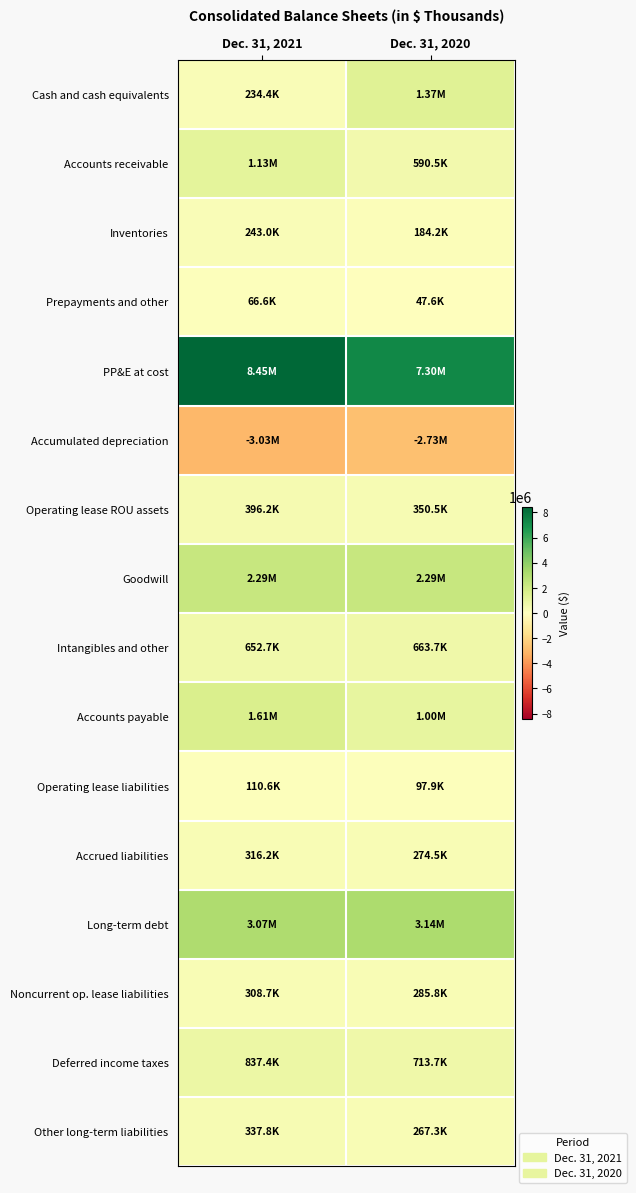

Reading left to right, extract all data points from this chart.

Cash and cash equivalents: Dec. 31, 2021=234444	Dec. 31, 2020=1368318
Accounts receivable: Dec. 31, 2021=1130485	Dec. 31, 2020=590526
Inventories: Dec. 31, 2021=242997	Dec. 31, 2020=184180
Prepayments and other: Dec. 31, 2021=66612	Dec. 31, 2020=47583
PP&E at cost: Dec. 31, 2021=8448207	Dec. 31, 2020=7299517
Accumulated depreciation: Dec. 31, 2021=-3033353	Dec. 31, 2020=-2726378
Operating lease ROU assets: Dec. 31, 2021=396191	Dec. 31, 2020=350548
Goodwill: Dec. 31, 2021=2293044	Dec. 31, 2020=2293935
Intangibles and other: Dec. 31, 2021=652685	Dec. 31, 2020=663665
Accounts payable: Dec. 31, 2021=1613484	Dec. 31, 2020=1000959
Operating lease liabilities: Dec. 31, 2021=110606	Dec. 31, 2020=97937
Accrued liabilities: Dec. 31, 2021=316218	Dec. 31, 2020=274459
Long-term debt: Dec. 31, 2021=3072737	Dec. 31, 2020=3142718
Noncurrent op. lease liabilities: Dec. 31, 2021=308747	Dec. 31, 2020=285785
Deferred income taxes: Dec. 31, 2021=837401	Dec. 31, 2020=713703
Other long-term liabilities: Dec. 31, 2021=337799	Dec. 31, 2020=267299